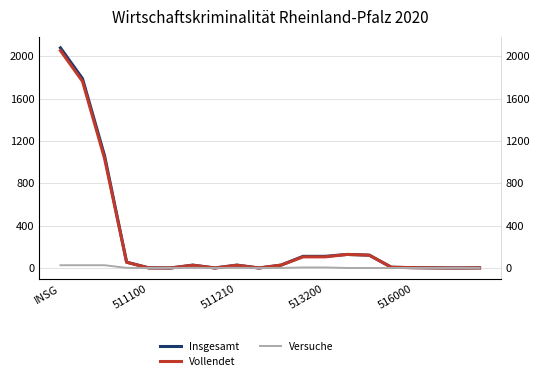

At which category does Vollendet reach its first local valley?

5